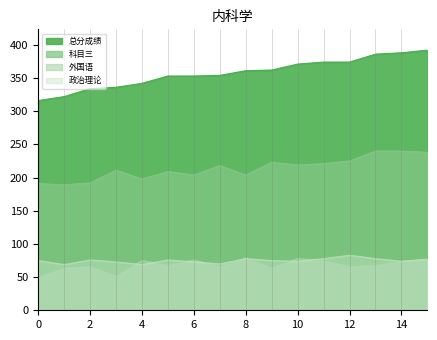

What is the average value of the 政治理论 series?

75